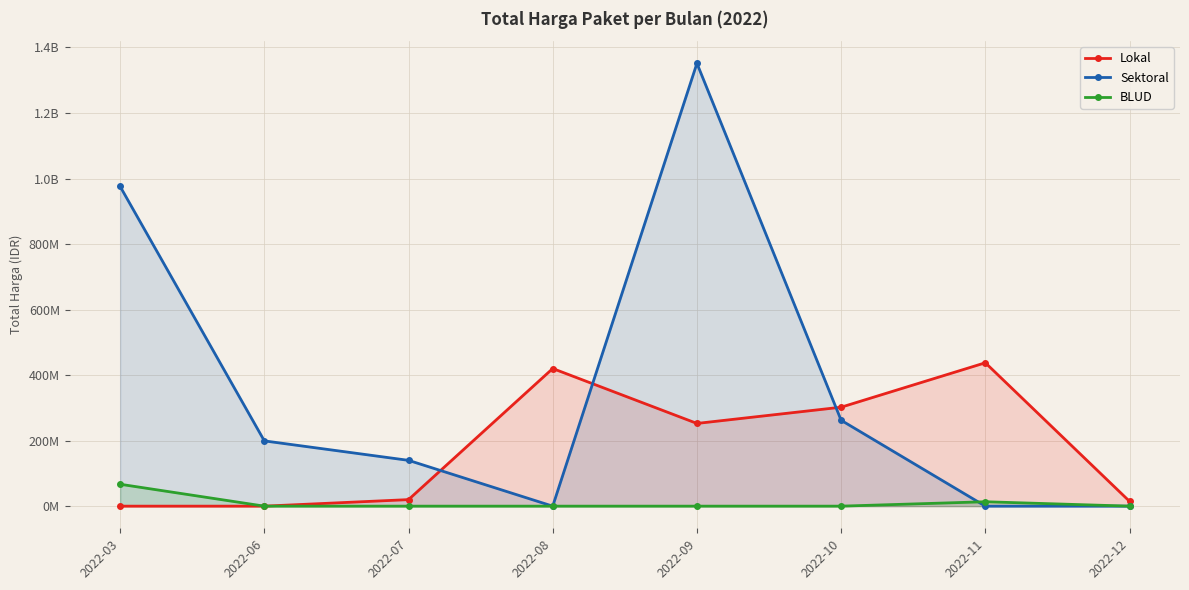

The value of Sektoral at 2022-03 is 439701931. True or false?

False